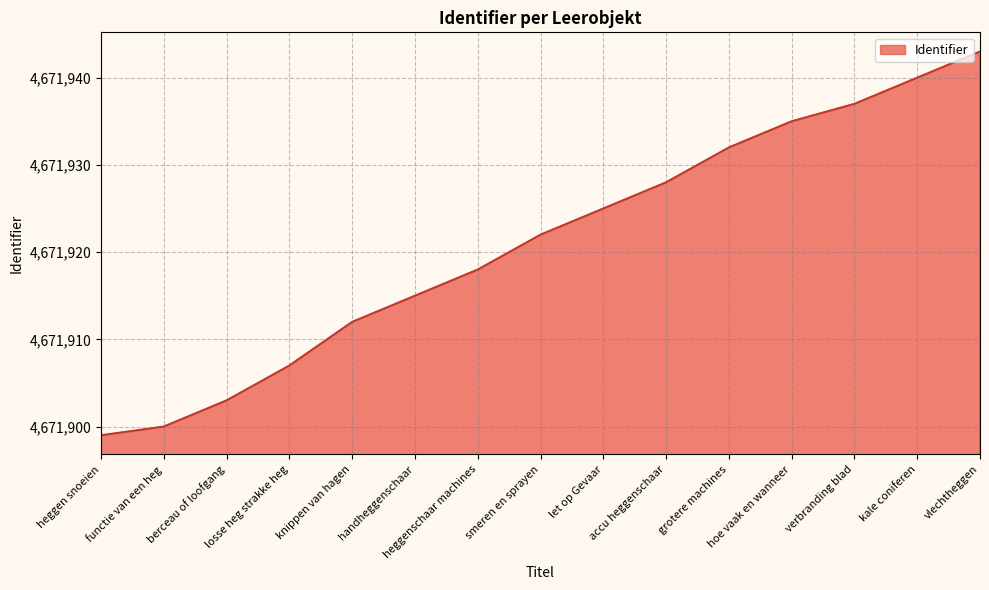

What is the greatest value displayed?

4671943